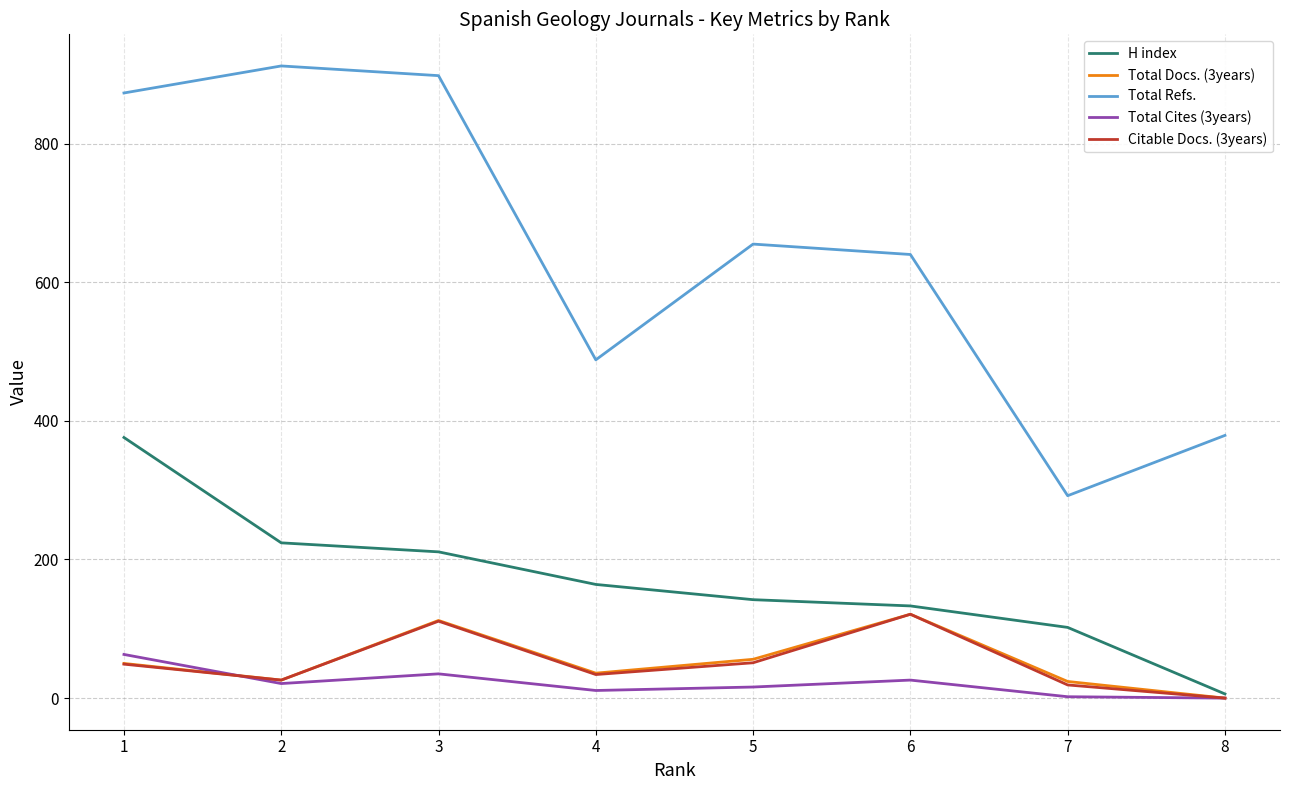

The value of Total Docs. (3years) at 5 is 98. True or false?

False